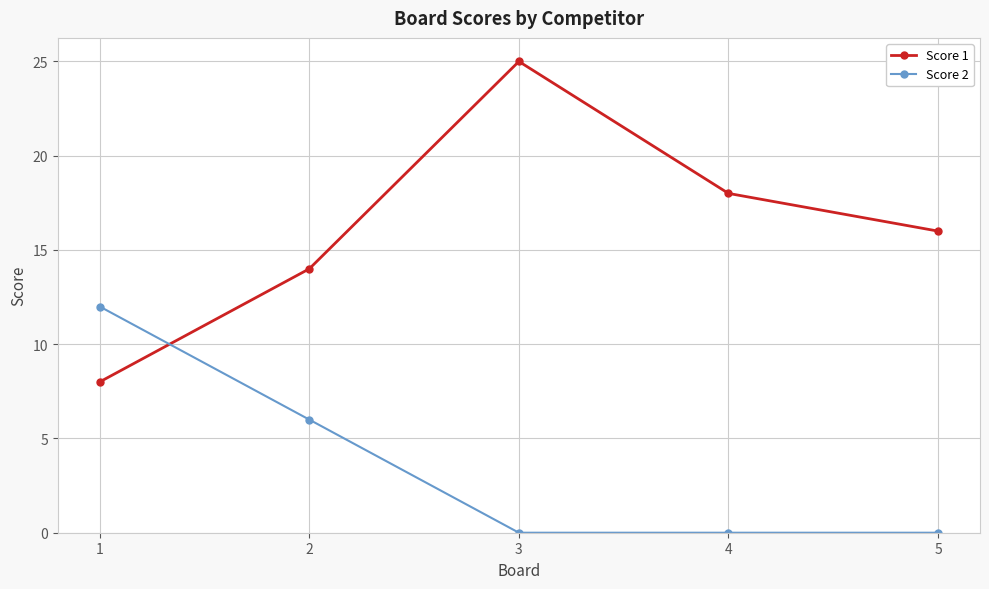

What is the difference between the highest and lowest values at 4?

18